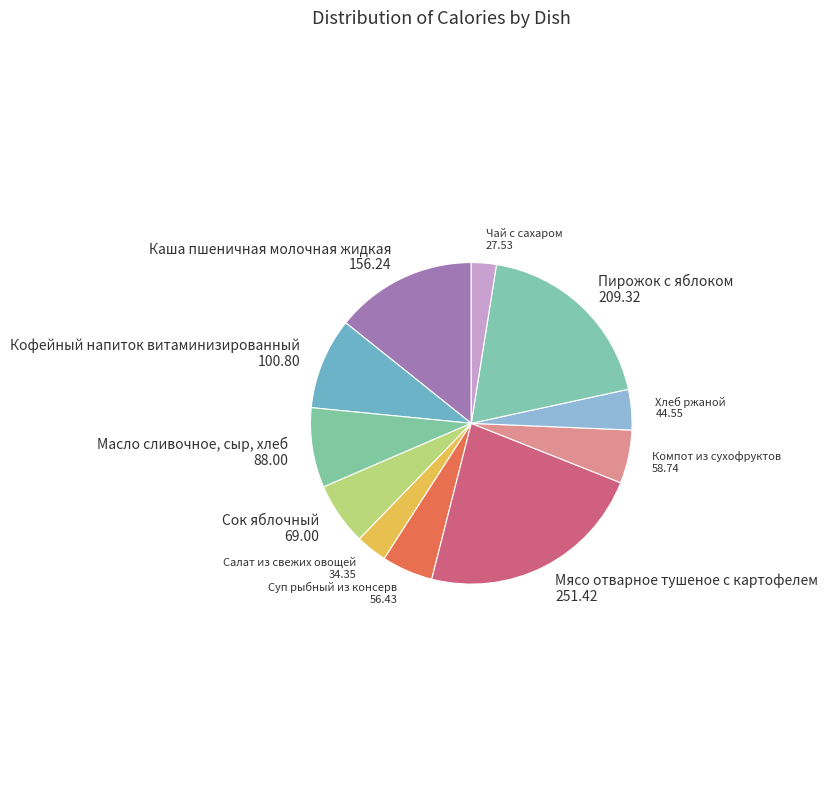

Is the sum of Компот из сухофруктов and Сок яблочный greater than half?

No